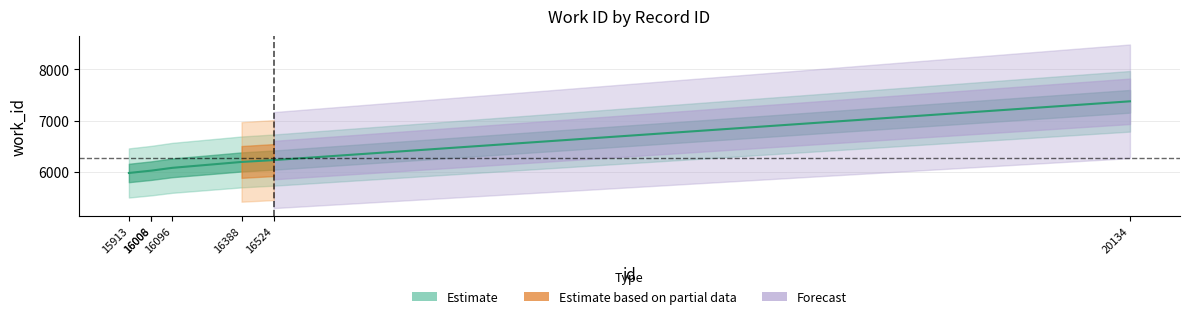

Which category has the highest value across all series?

20134